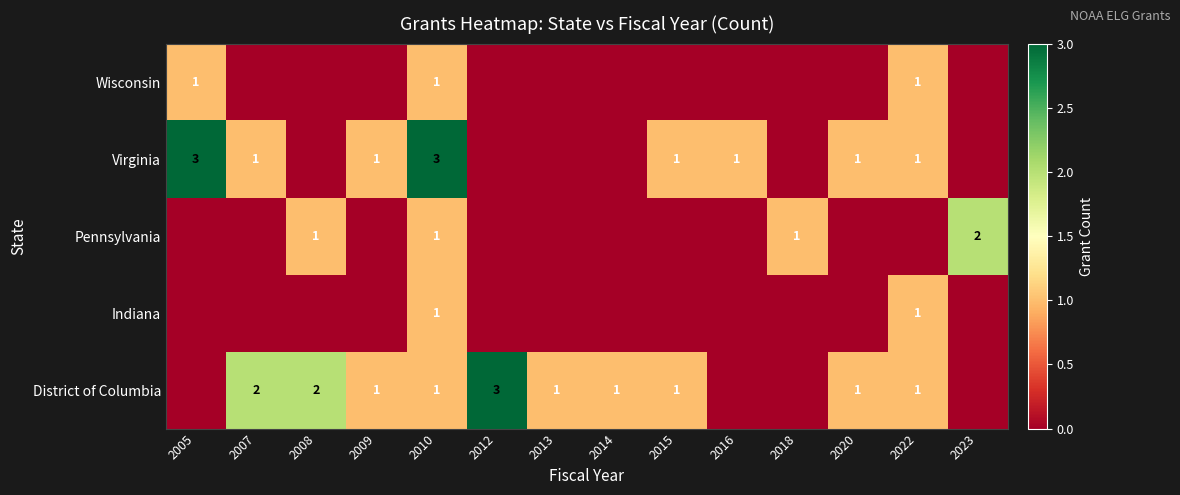

Is it true that Virginia equals 1 at 2020?

True